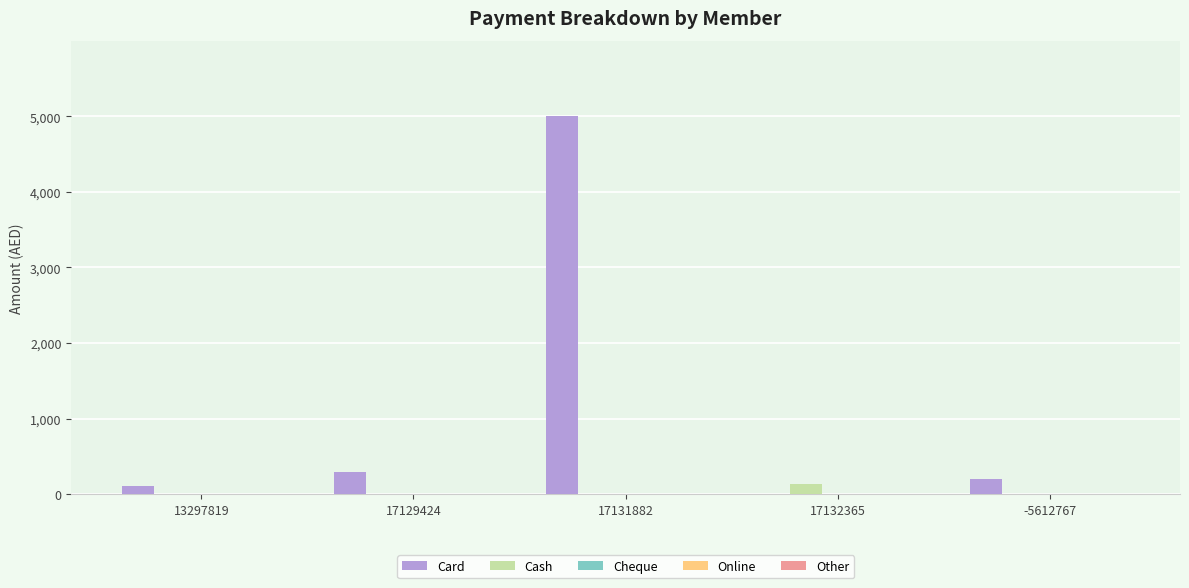

What is the total value across all series at 17131882?

4999